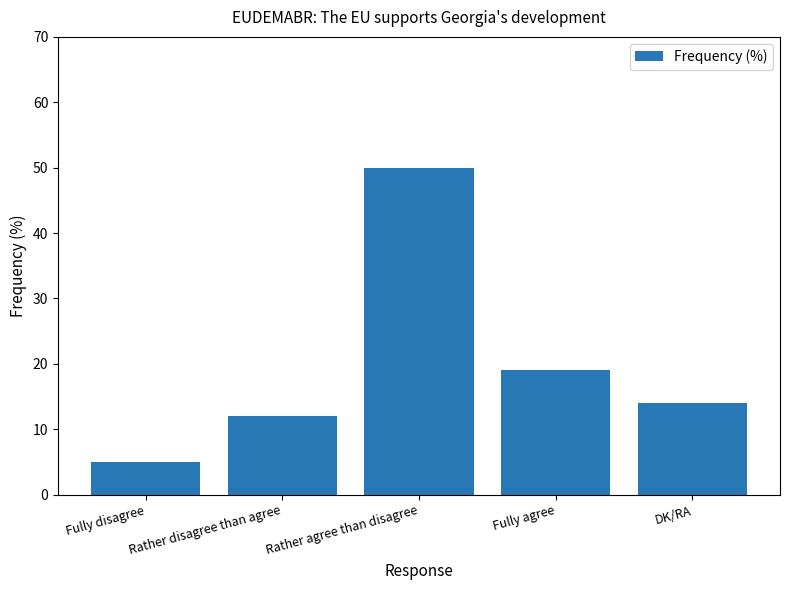

The chart shows a value of 14 at DK/RA. True or false?

True